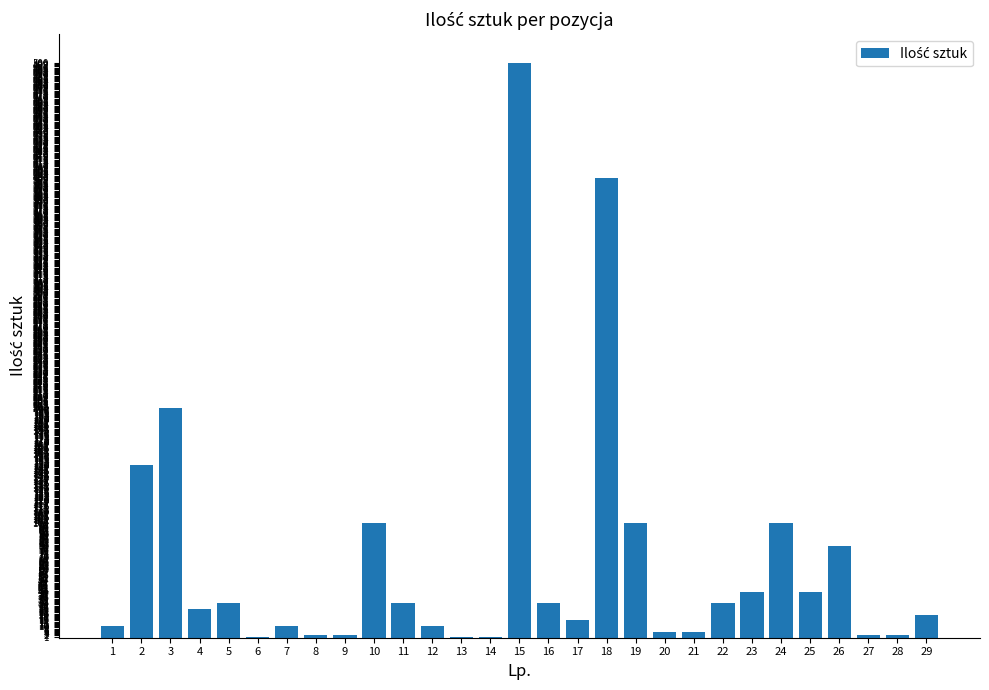

The value at 4 is 25. True or false?

True